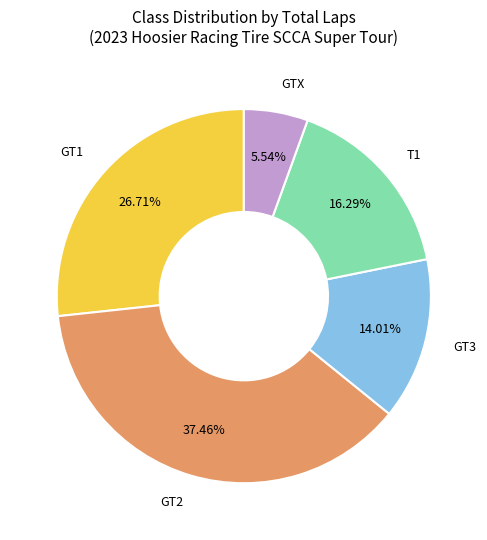

Rank the categories by value from highest to lowest.

GT2, GT1, T1, GT3, GTX